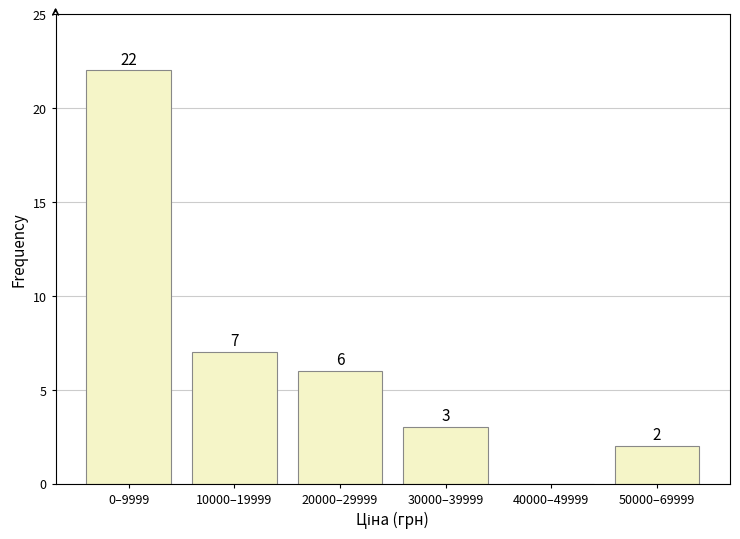

Reading left to right, transcribe all the data shown in this chart.

0–9999=22	10000–19999=7	20000–29999=6	30000–39999=3	40000–49999=0	50000–69999=2